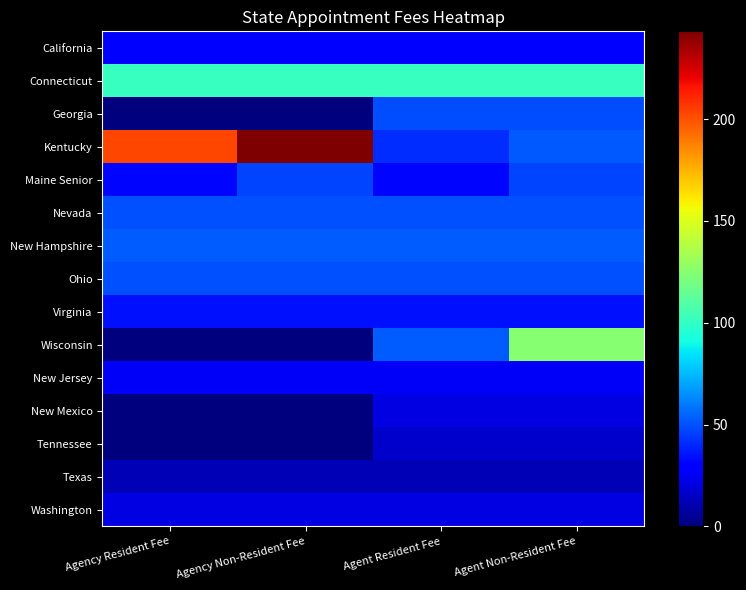

Which series changed the most between Agency Non-Resident Fee and Agent Resident Fee?

Kentucky